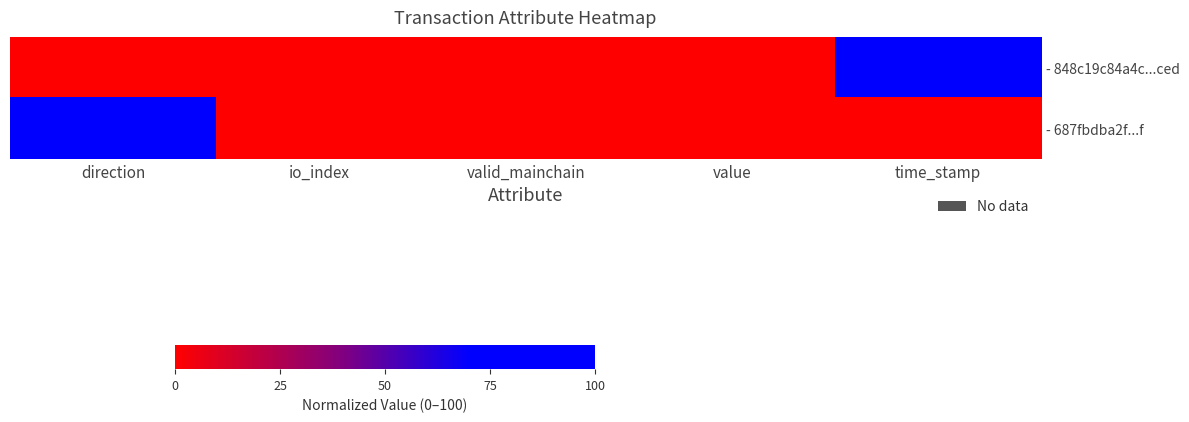

Which series has the largest range (max minus min)?

- 848c19c84a4c...ced